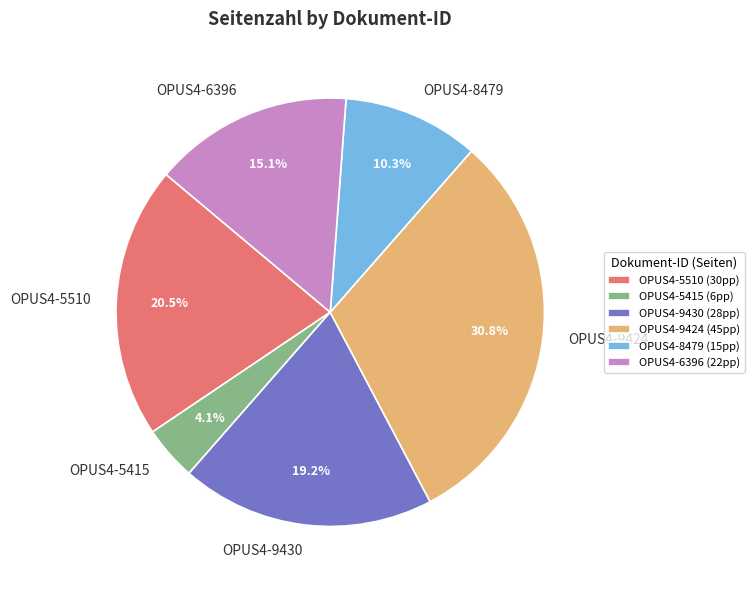

How much of the chart is everything except OPUS4-9424?

69.2%